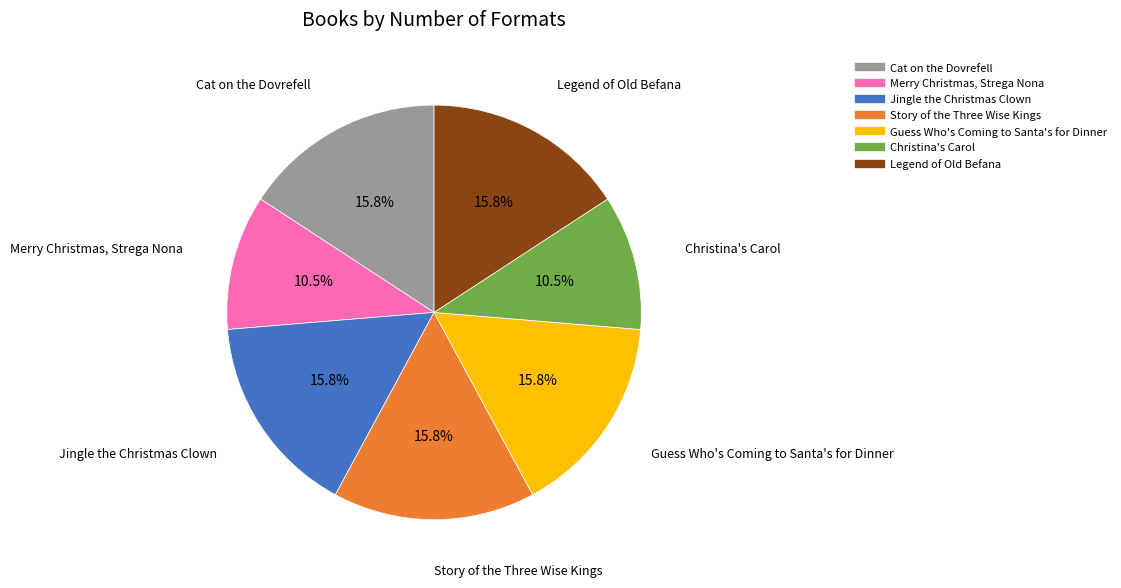

Is Guess Who's Coming to Santa's for Dinner the majority of the pie?

No